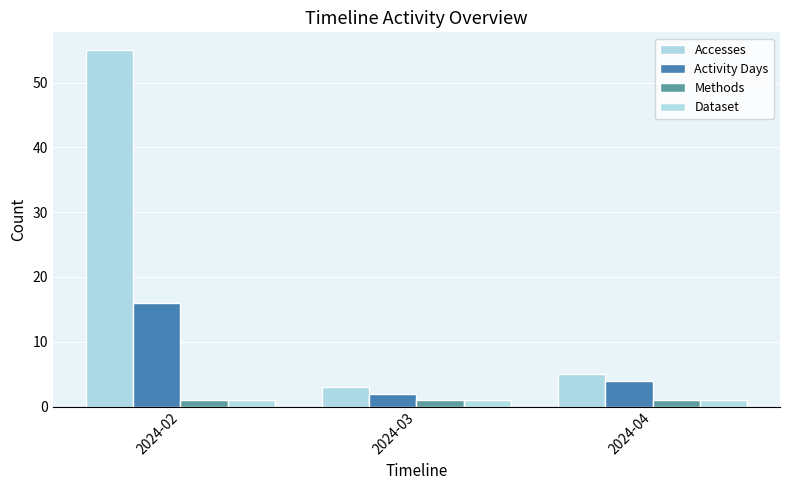

What value does the Dataset series have at 2024-04?

1